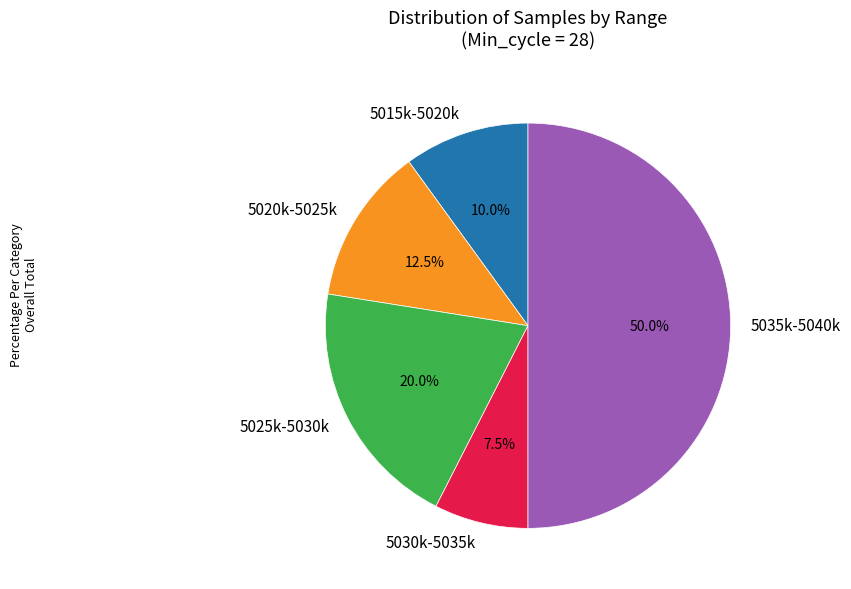

Does 5015k-5020k represent more than half of the total?

No